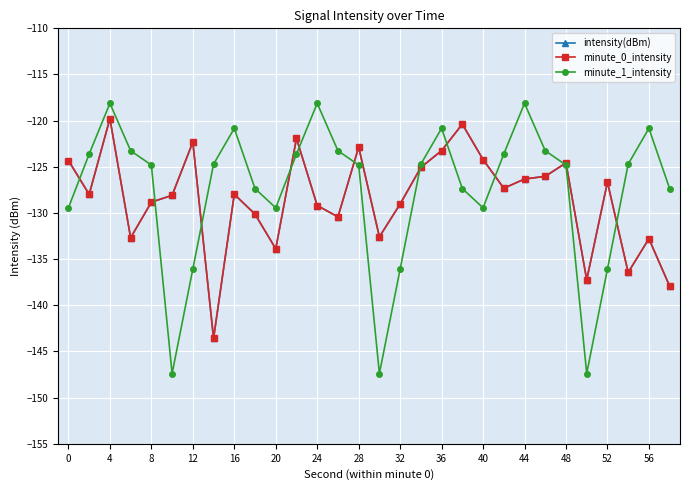

What is the maximum value for minute_1_intensity?

-118.1